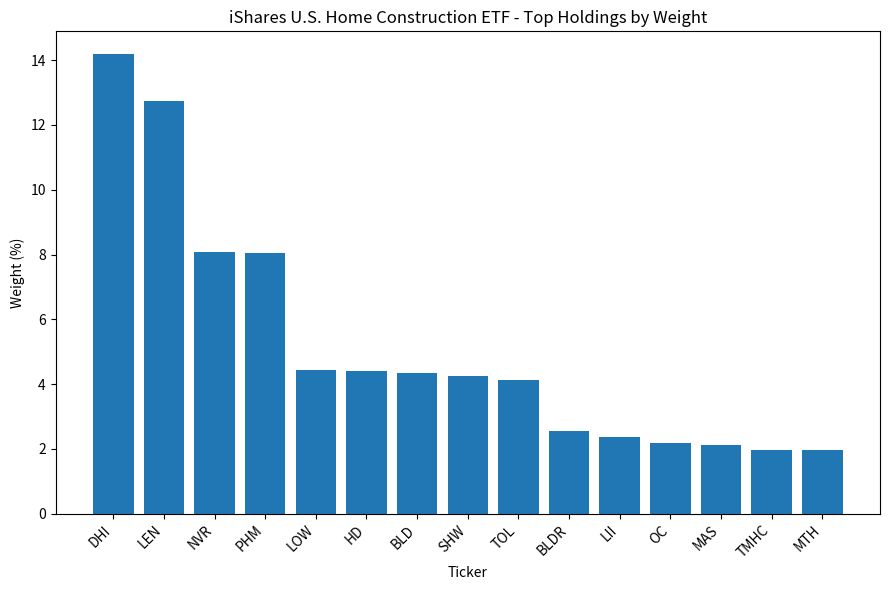

True or false: the data shows 2.0 at MTH.

True